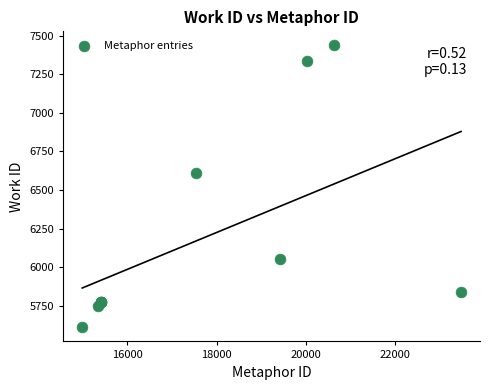

What Y value in the scatter plot is closest to 6523?

6611